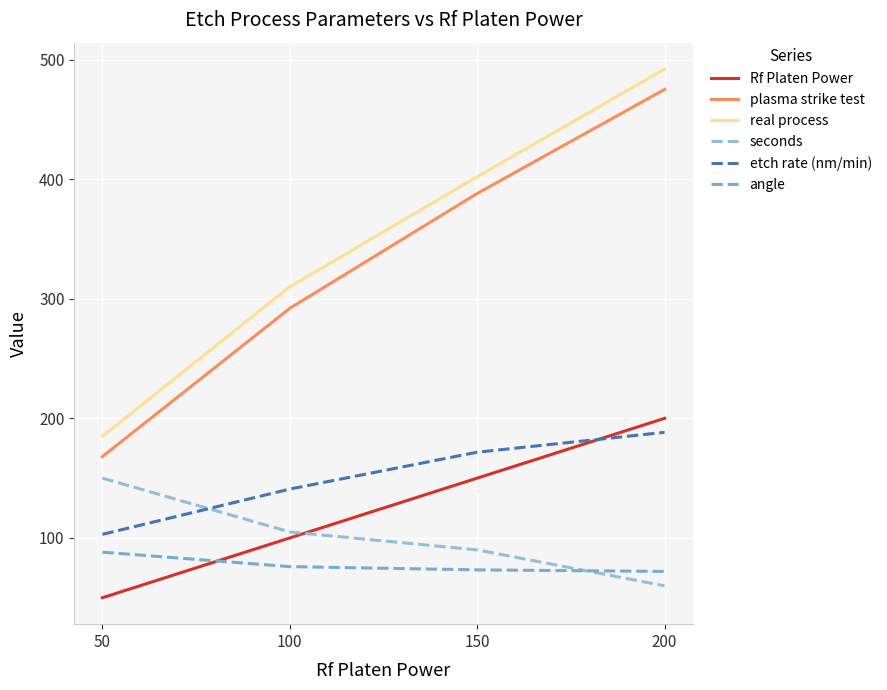

What are all the series names shown in the legend?

Rf Platen Power, plasma strike test, real process, seconds, etch rate (nm/min), angle